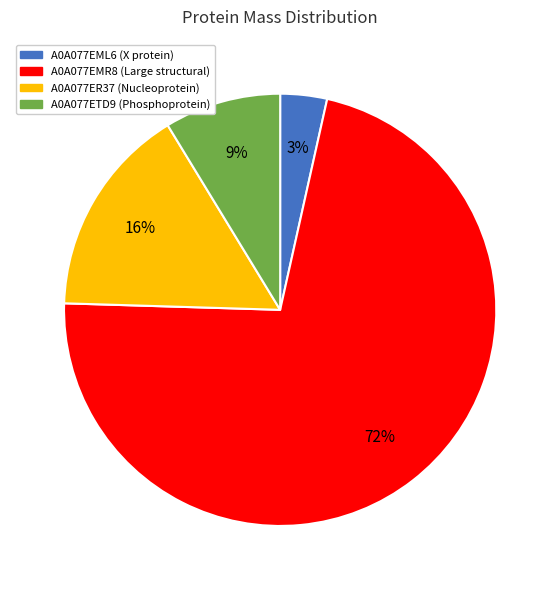

Which slice is the smallest?

A0A077EML6 (X protein)